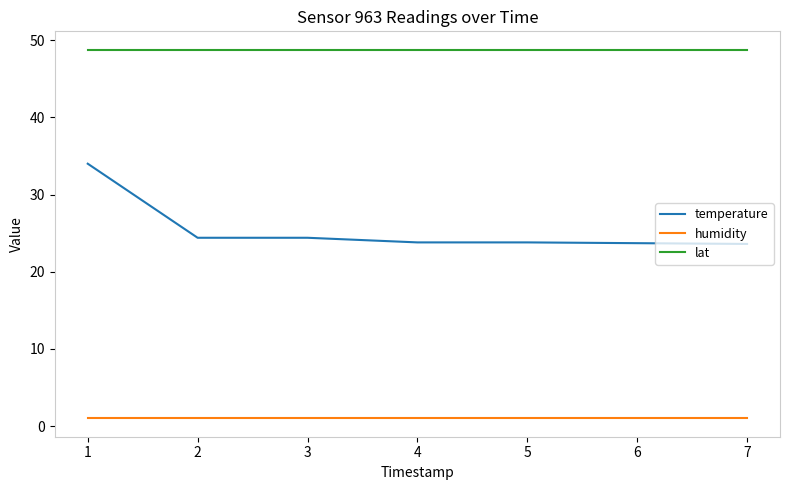

Which series has the largest total across all categories?

lat